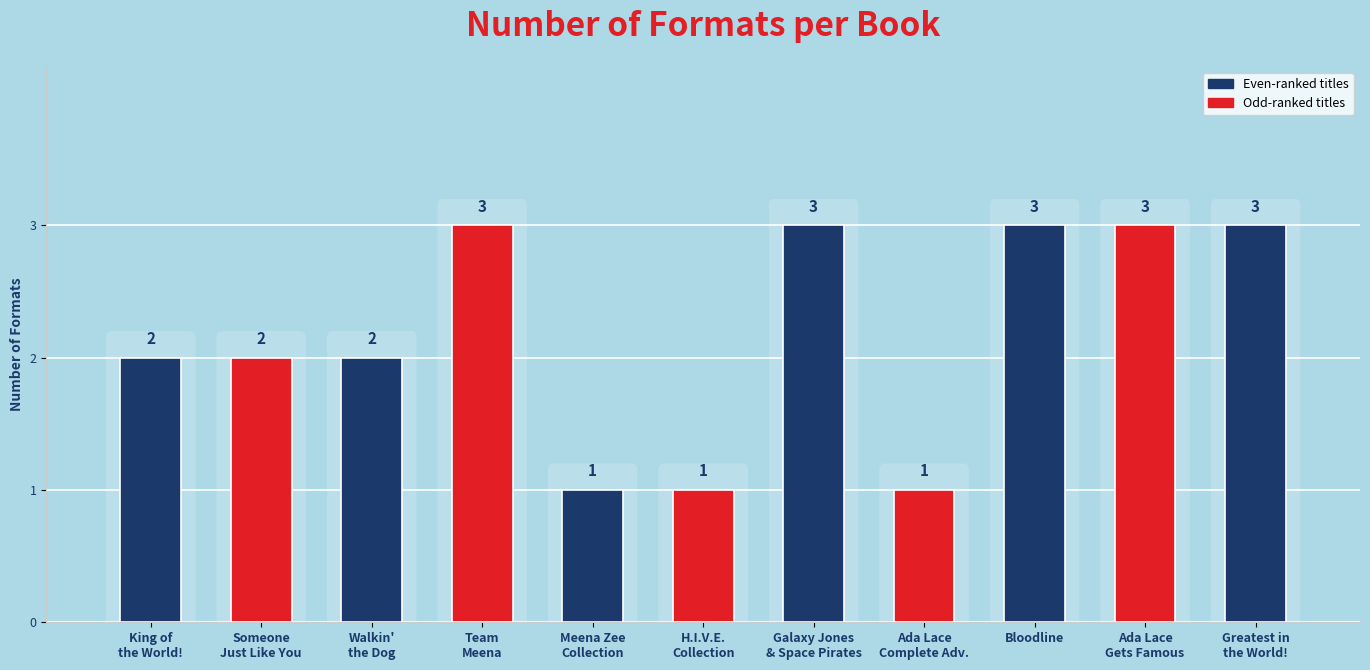

What is the greatest value displayed?

3